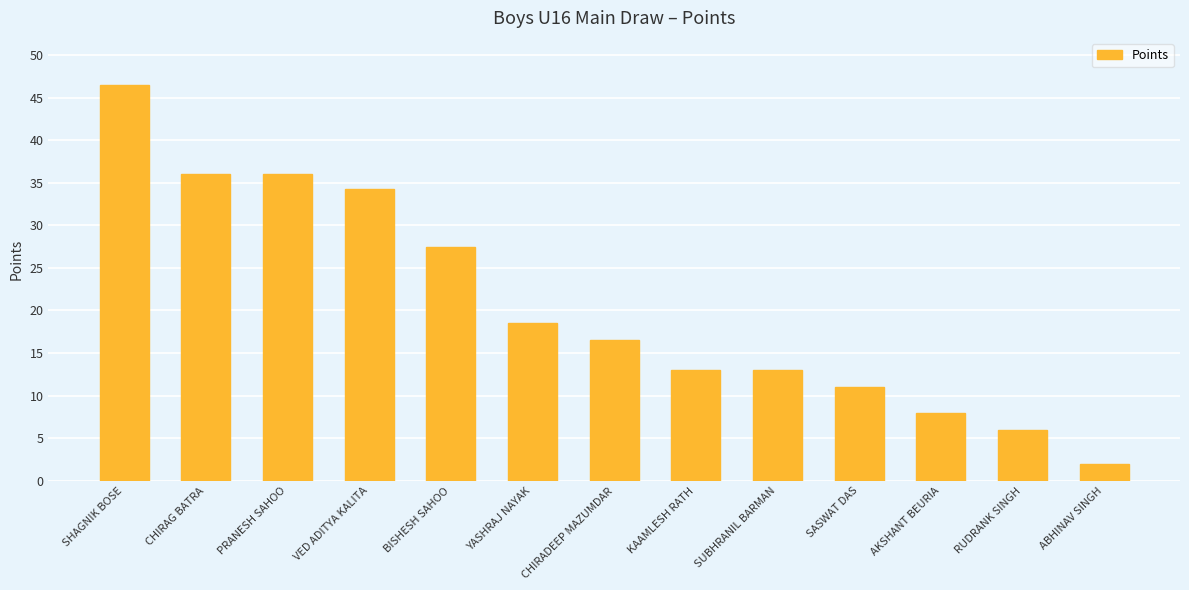

What is the label of the 4th bar from the left?

VED ADITYA KALITA